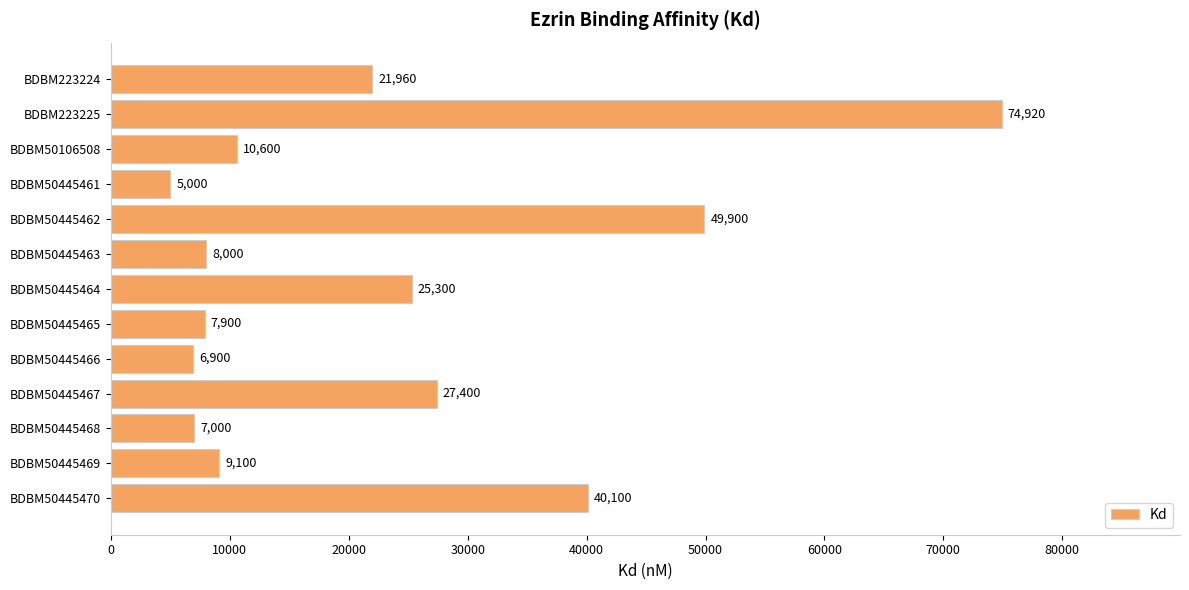

What is the smallest value displayed?

5000